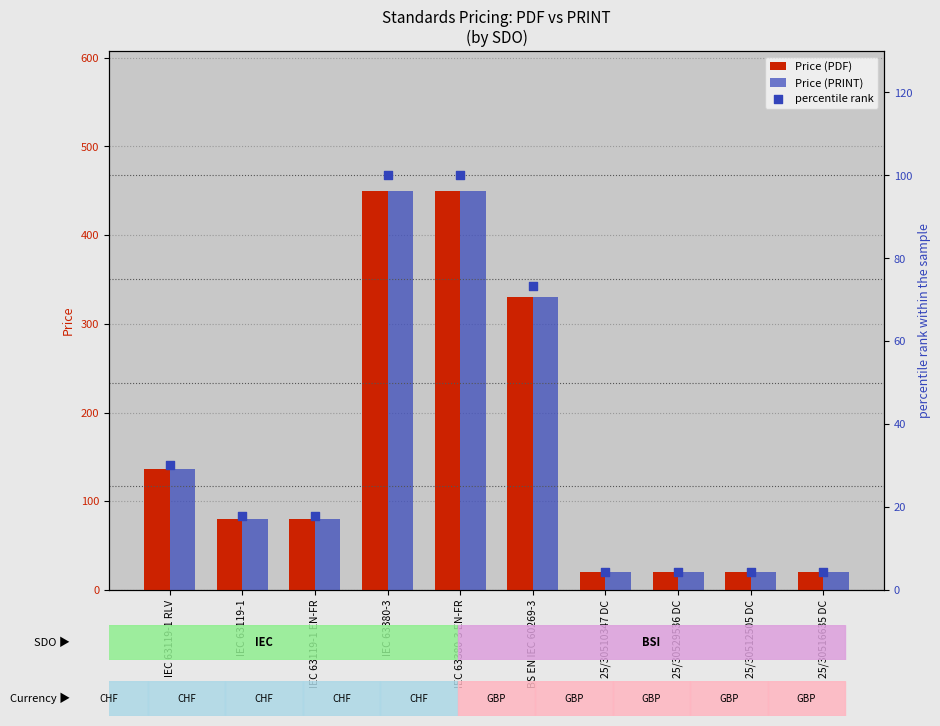

Is the value of Price (PDF) at 25/30512505 DC greater than the value of Price (PRINT) at IEC 63380-3?

No